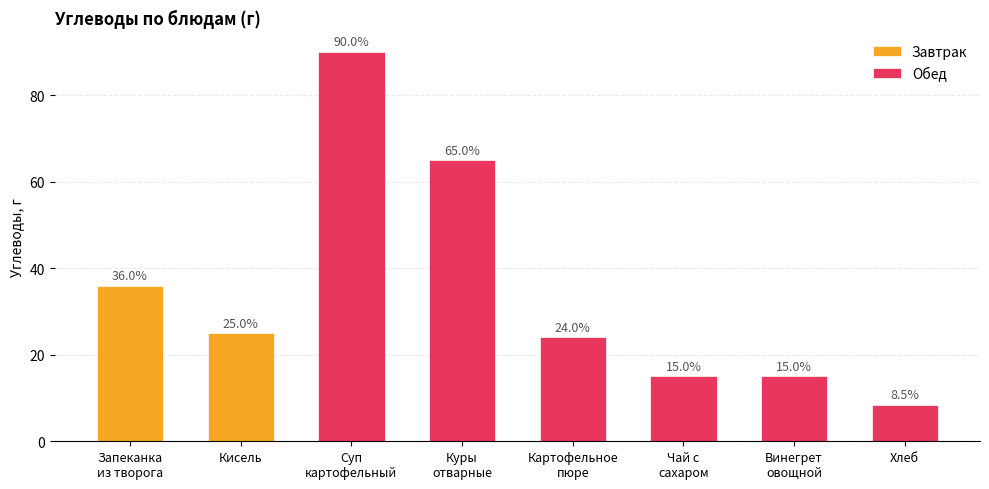

What is the maximum value for Обед?

90.0